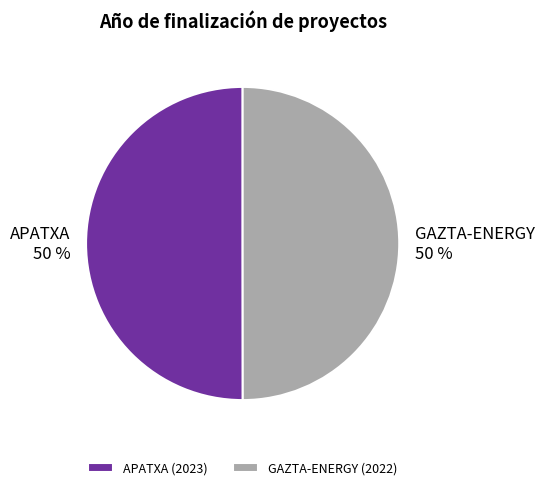

Is the sum of APATXA and GAZTA-ENERGY greater than half?

Yes